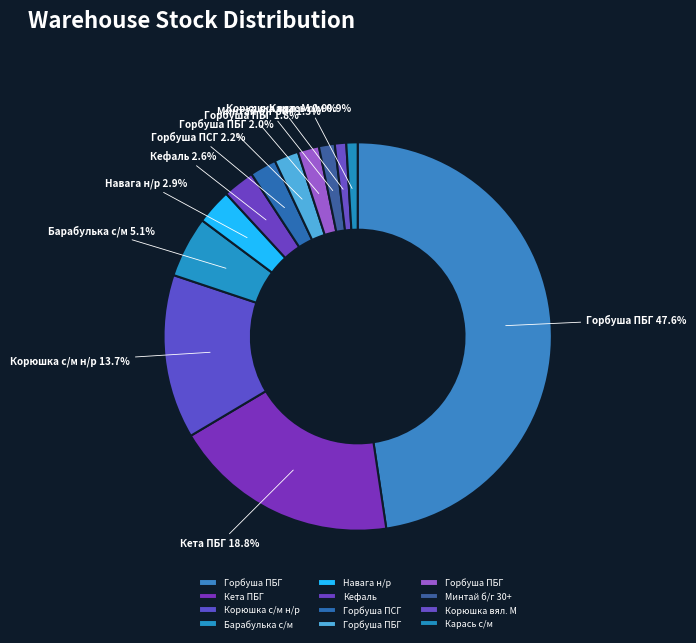

What is the smallest slice in the pie chart?

Карась с/м